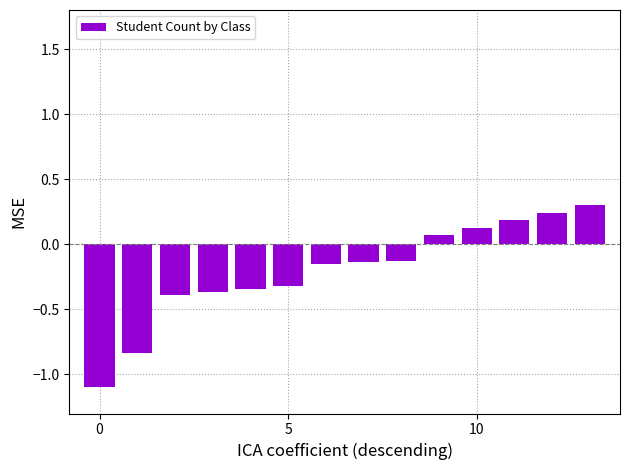

What is the greatest value displayed?

0.3